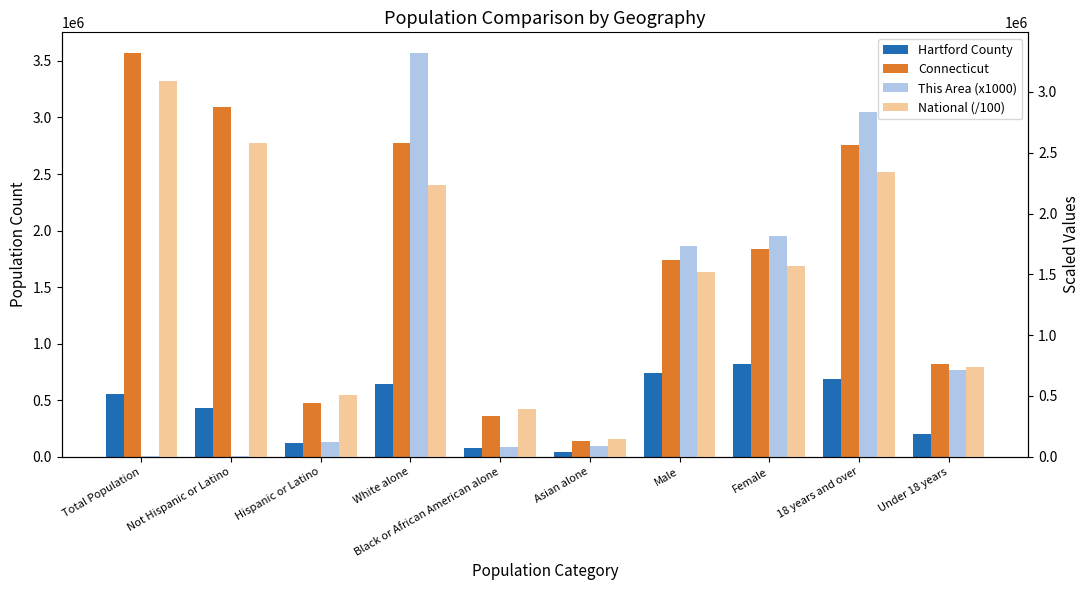

Rank the categories by National (/100) value from lowest to highest.

Asian alone, Black or African American alone, Hispanic or Latino, Under 18 years, Male, Female, White alone, 18 years and over, Not Hispanic or Latino, Total Population